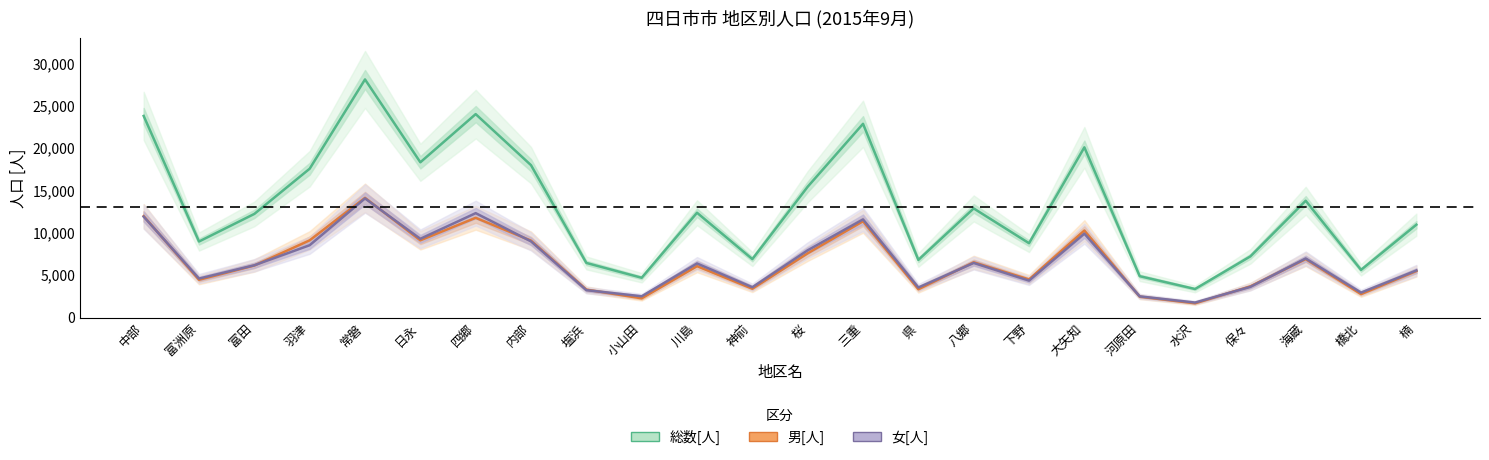

In 男[人], how many points are higher than both neighbors (excluding endpoints)?

7